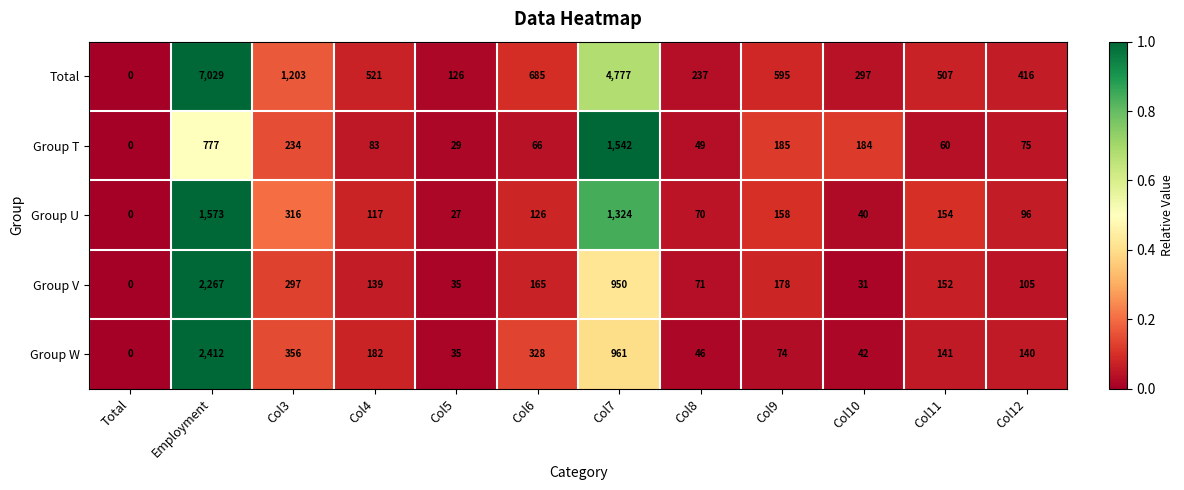

Rank the categories by Group T value from lowest to highest.

Total, Col5, Col8, Col11, Col6, Col12, Col4, Col10, Col9, Col3, Employment, Col7